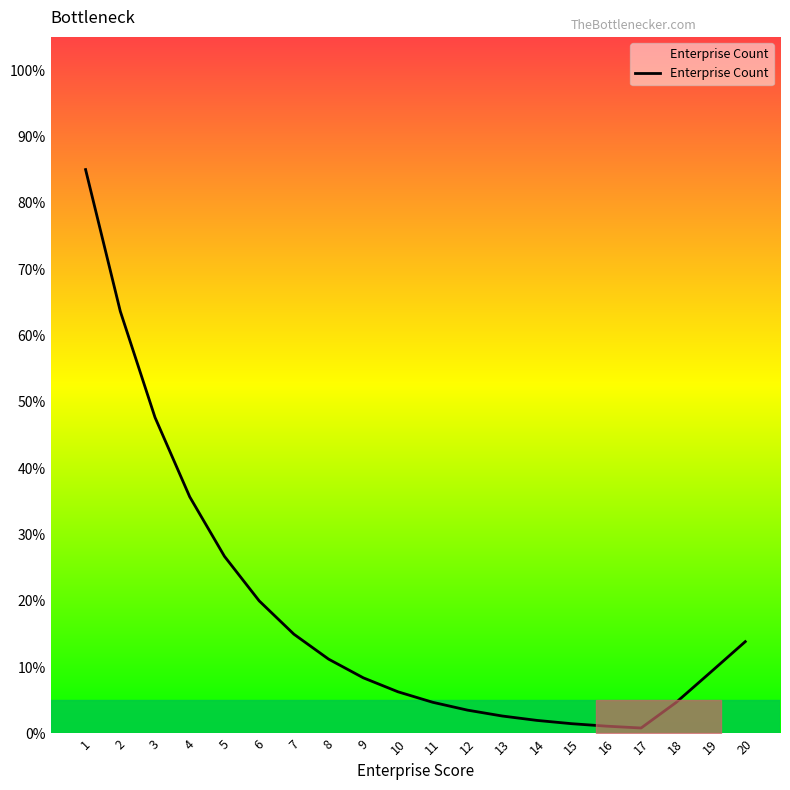

Does the chart have visible grid lines?

No